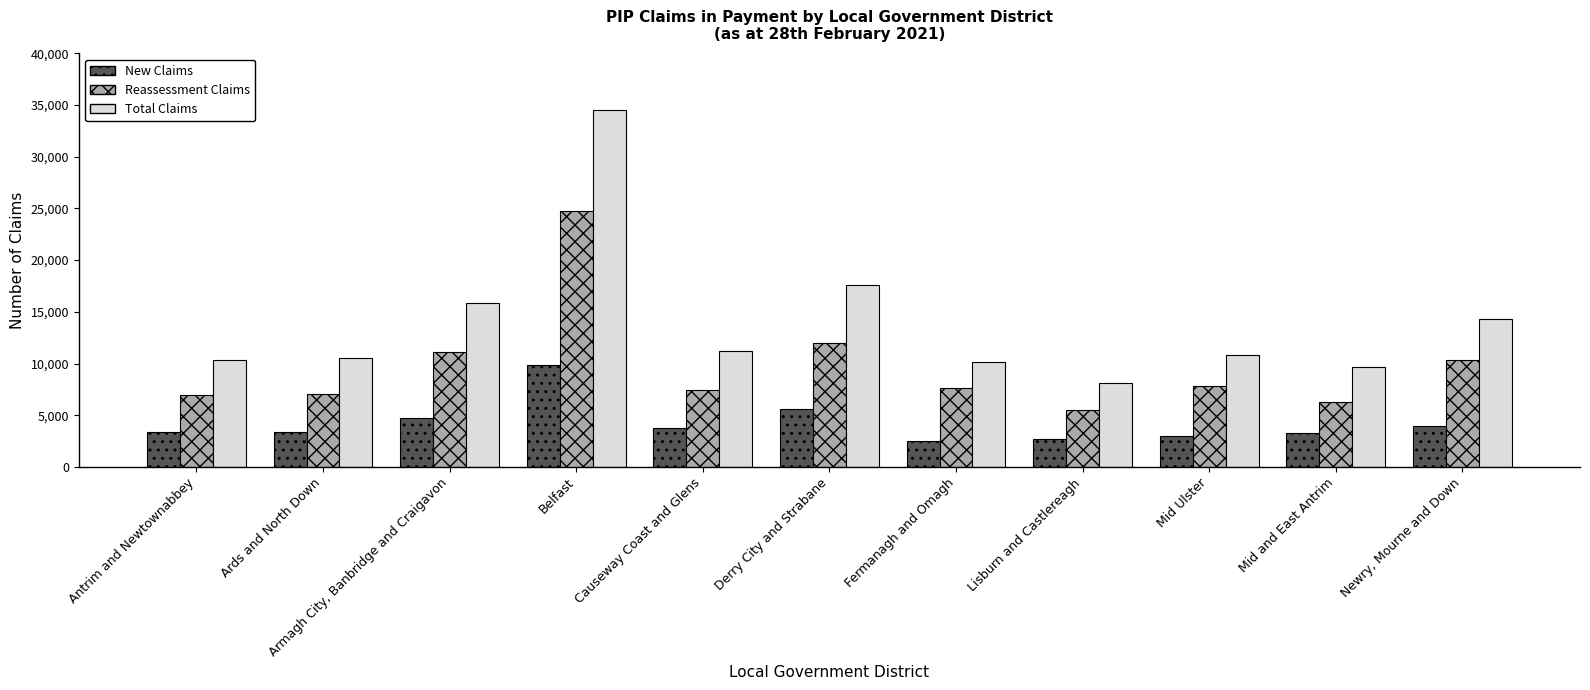

Which series changed the most between Belfast and Lisburn and Castlereagh?

Total Claims